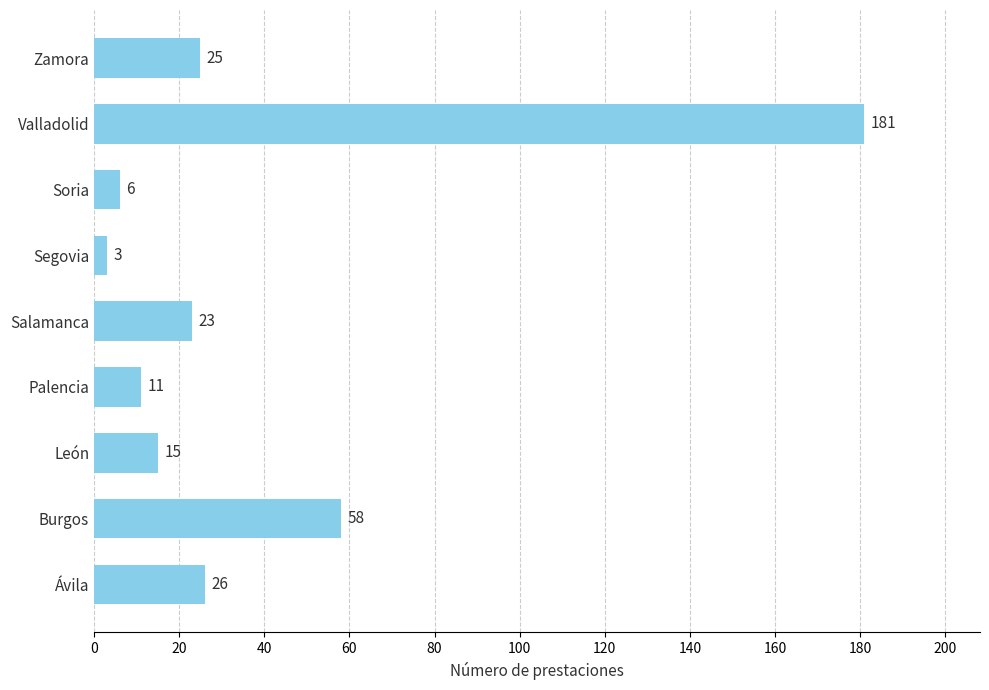

Read the value at Soria, to the nearest 5.

5